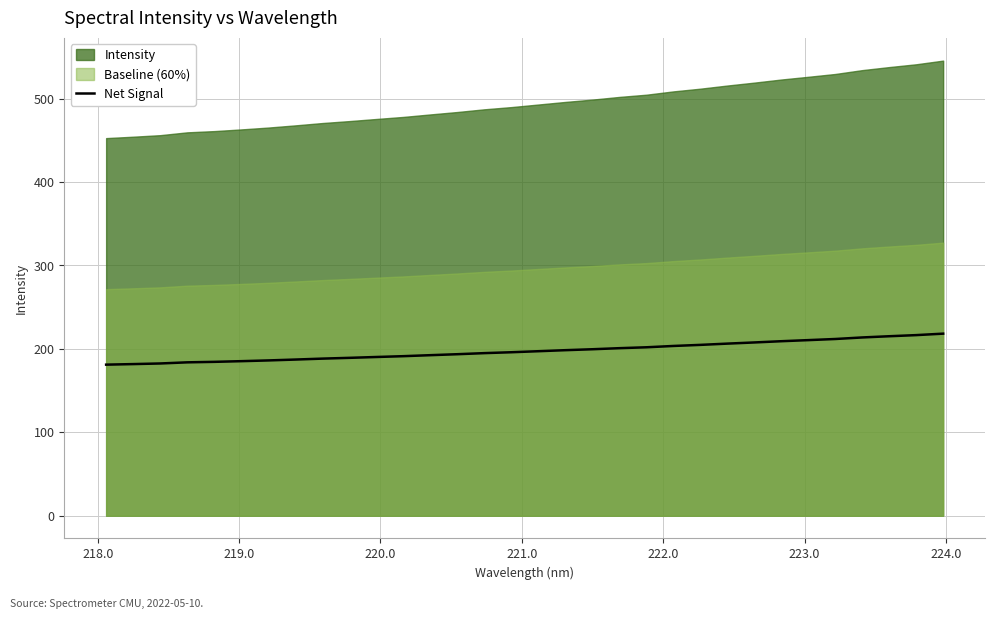

Reading right to left, what are all the values shown in this chart?

218.3	216.5	215.2	213.7	211.8	210.5	209.2	207.7	206.3	204.8	203.5	201.9	200.8	199.6	198.4	197.2	196.0	194.9	193.6	192.4	191.3	190.3	189.2	188.3	187.2	186.1	185.3	184.4	183.9	182.5	181.8	181.1